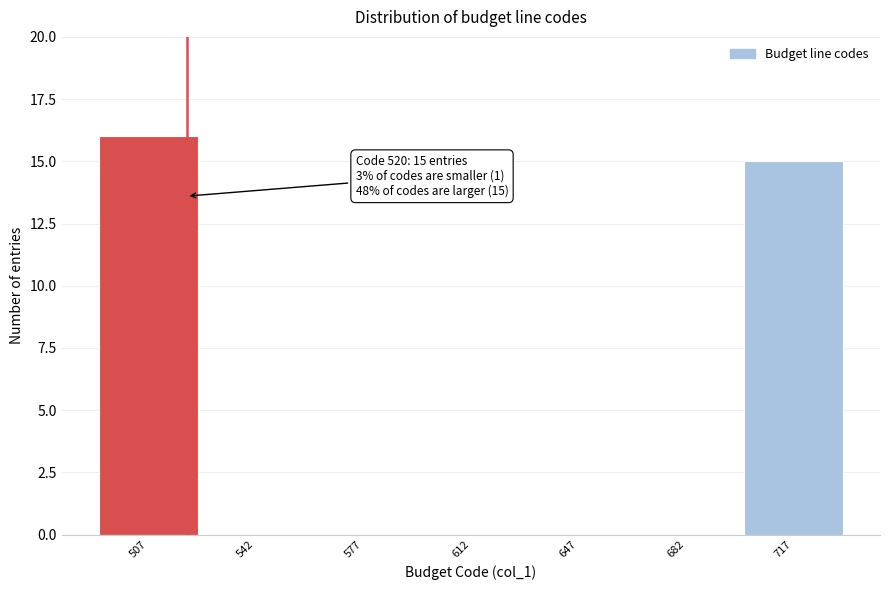

Over which range of the x-axis is the bar tallest?

490 to 525